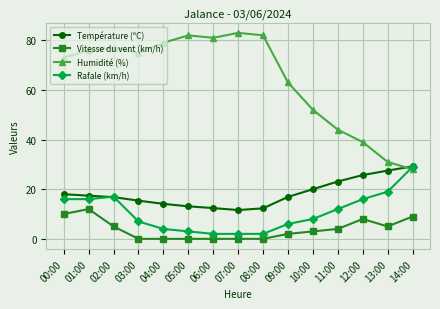

Rank the series at 07:00 from highest to lowest value.

Humidité (%), Température (ºC), Rafale (km/h), Vitesse du vent (km/h)